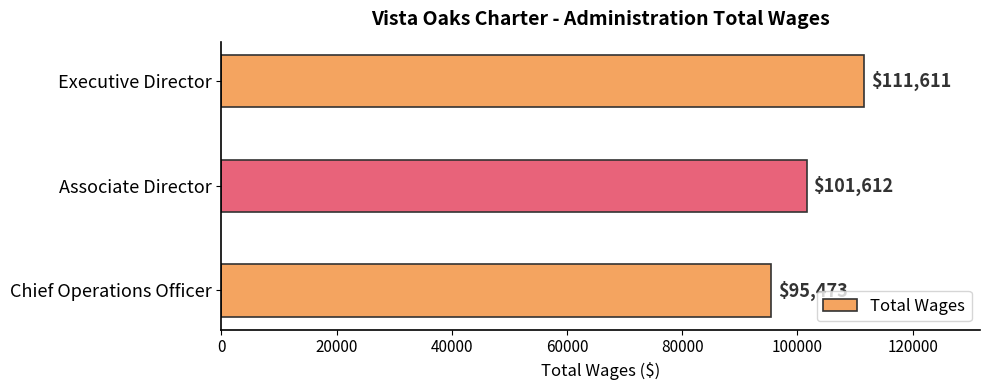

How many bars are there in total?

3